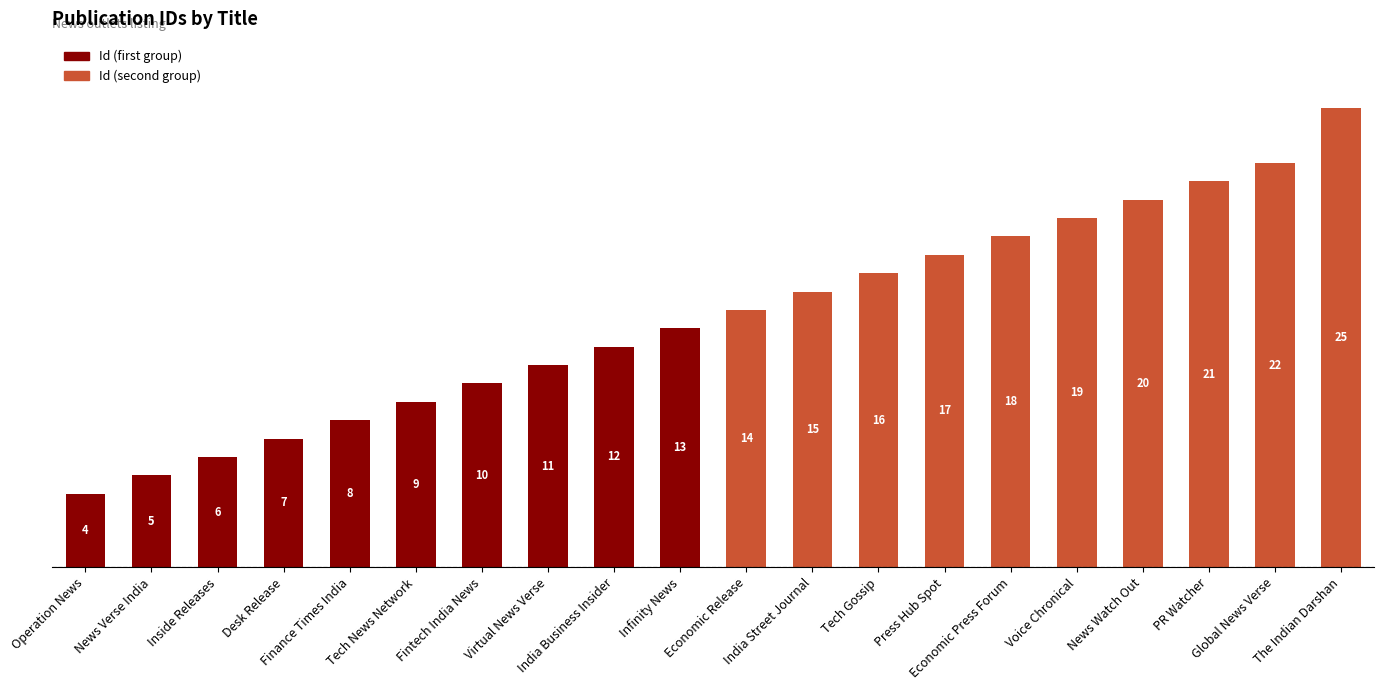

What is the average value?

14